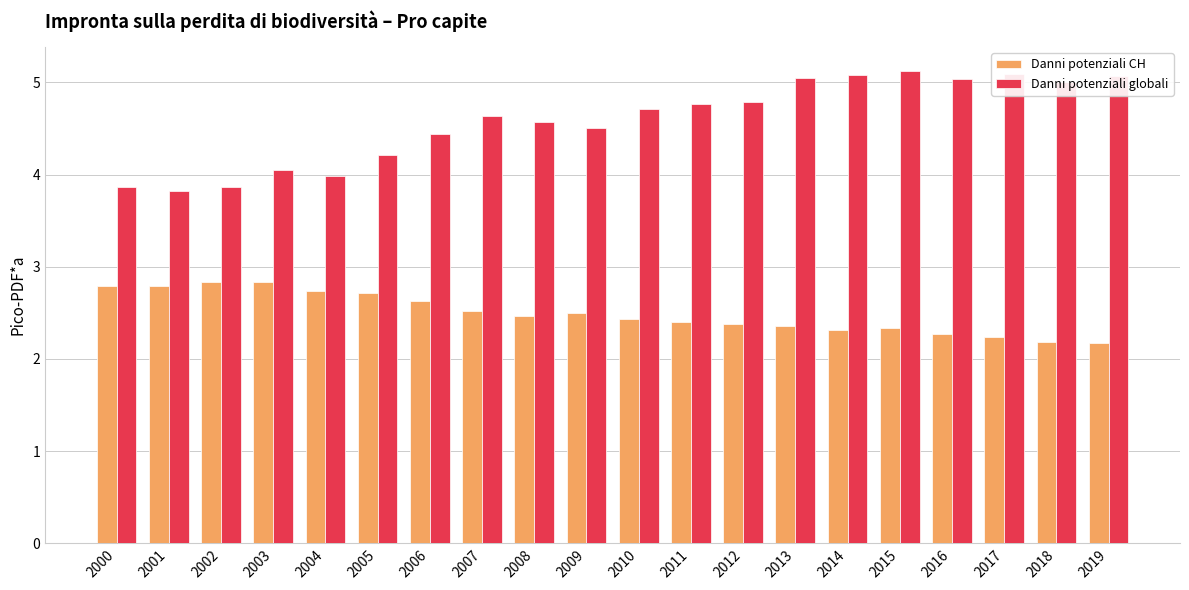

How many bars are there in each group?

2